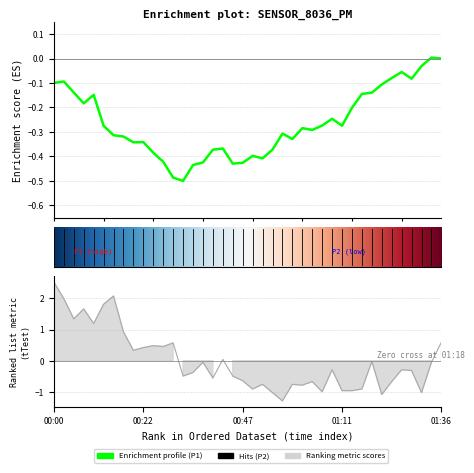

What is the sum of the values at 00:15 and 01:21?

1.0